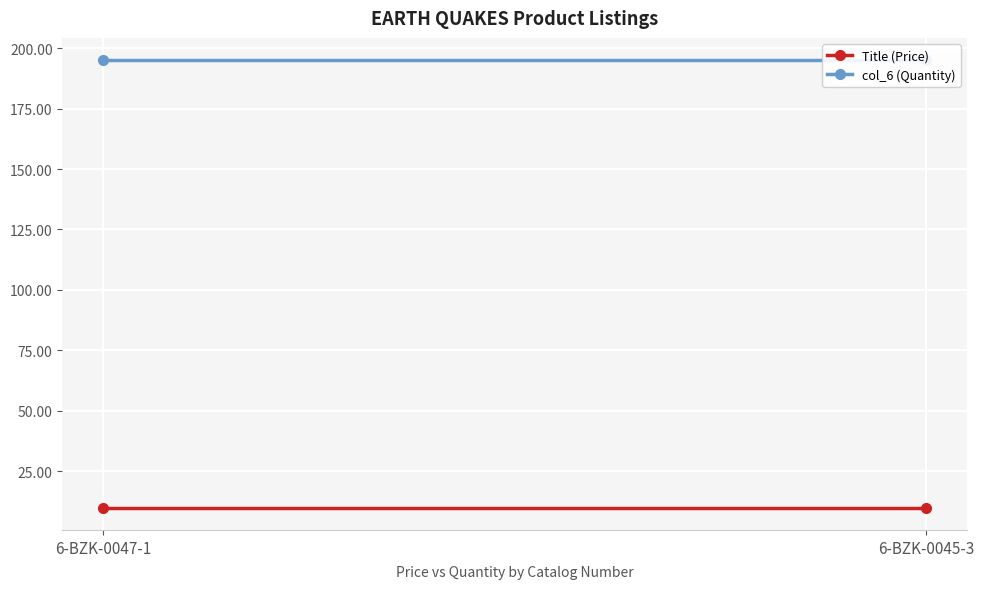

Reading left to right, what are all the values shown in this chart?

Title (Price): 6-BZK-0047-1=10.0	6-BZK-0045-3=10.0
col_6 (Quantity): 6-BZK-0047-1=195.0	6-BZK-0045-3=195.0